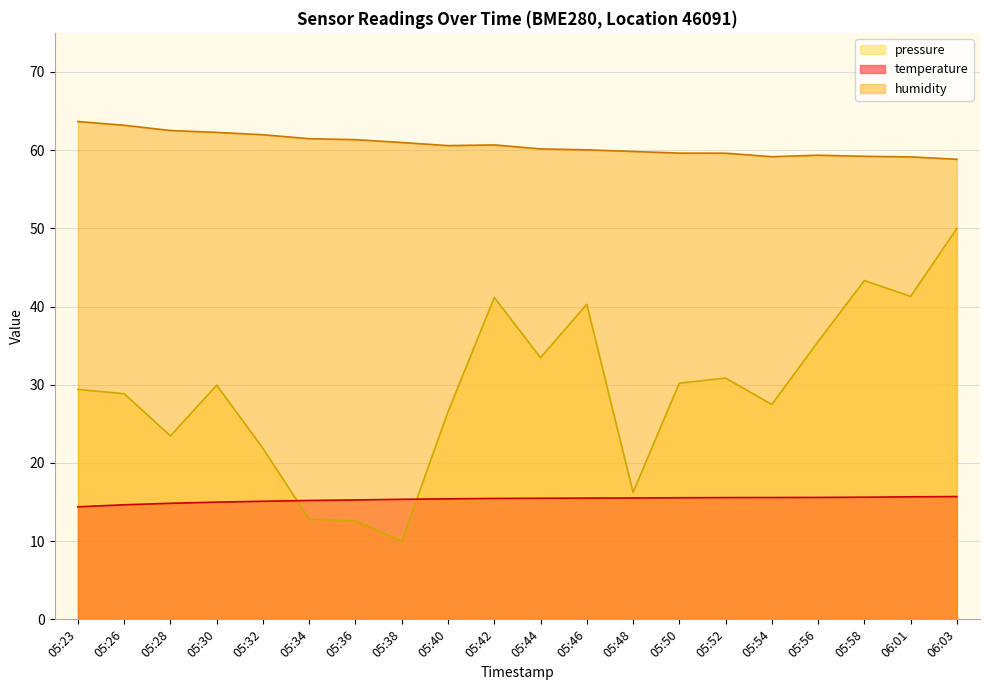

The value of humidity at 05:30 is 62.3. True or false?

True